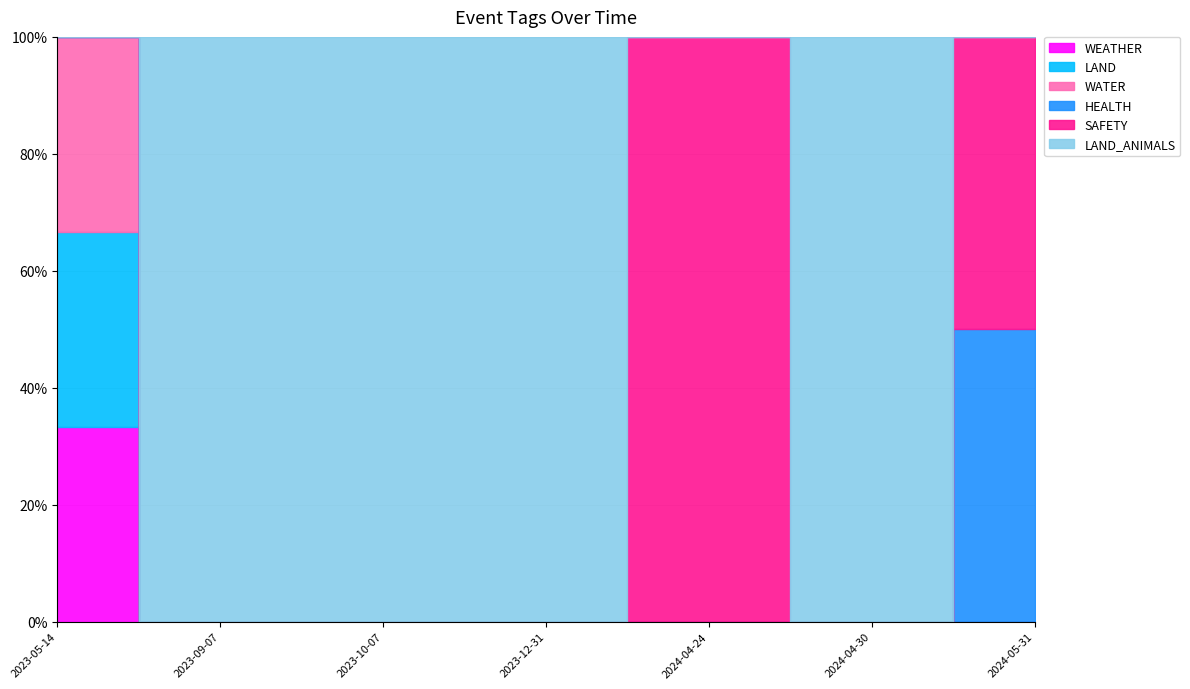

What is the difference between the maximum and minimum values in the LAND series?

1